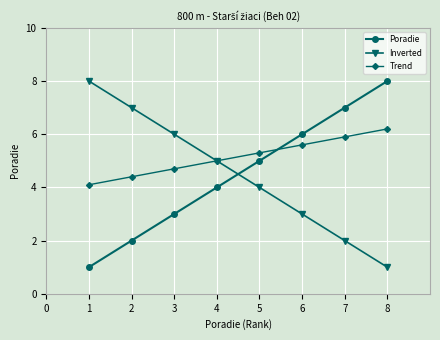

Reading left to right, list all the values displayed in this chart.

Poradie: 1.0	2.0	3.0	4.0	5.0	6.0	7.0	8.0
Inverted: 8.0	7.0	6.0	5.0	4.0	3.0	2.0	1.0
Trend: 4.1	4.4	4.7	5.0	5.3	5.6	5.9	6.2